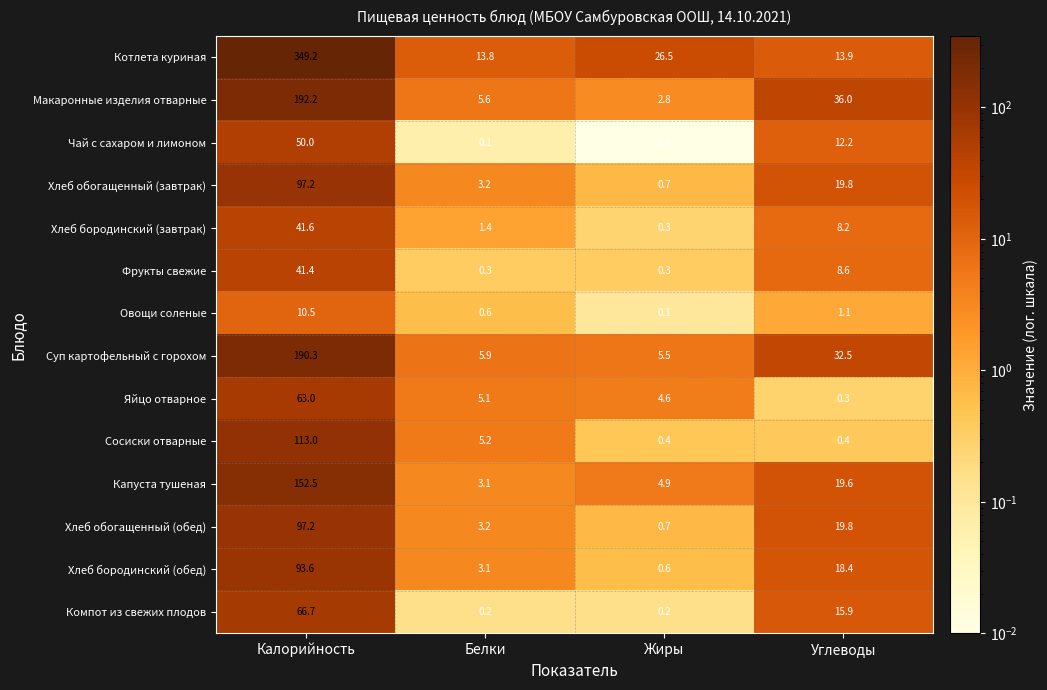

At how many categories does at least one series exceed 327?

1